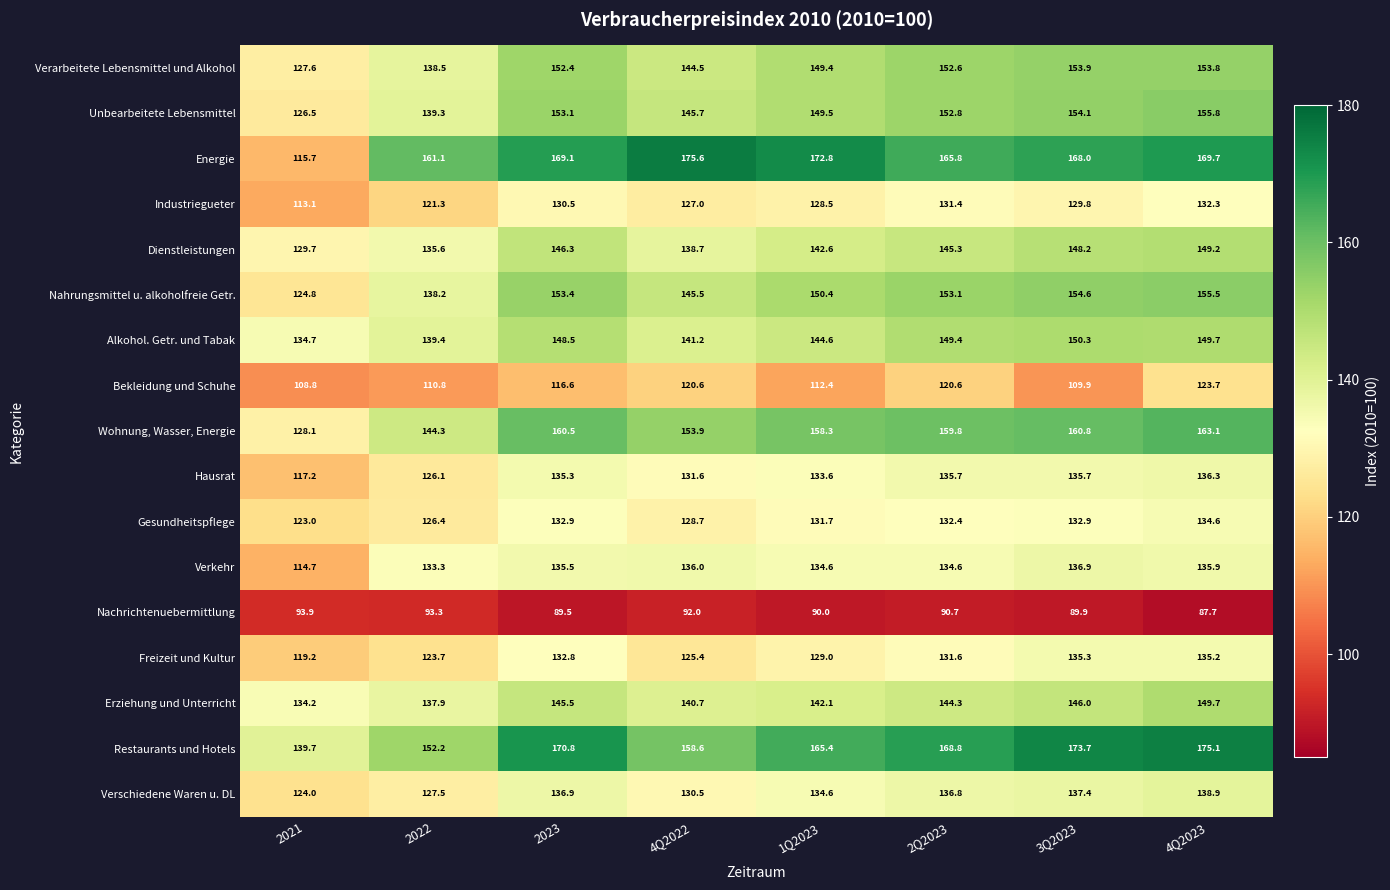

What is the greatest value displayed?

175.6